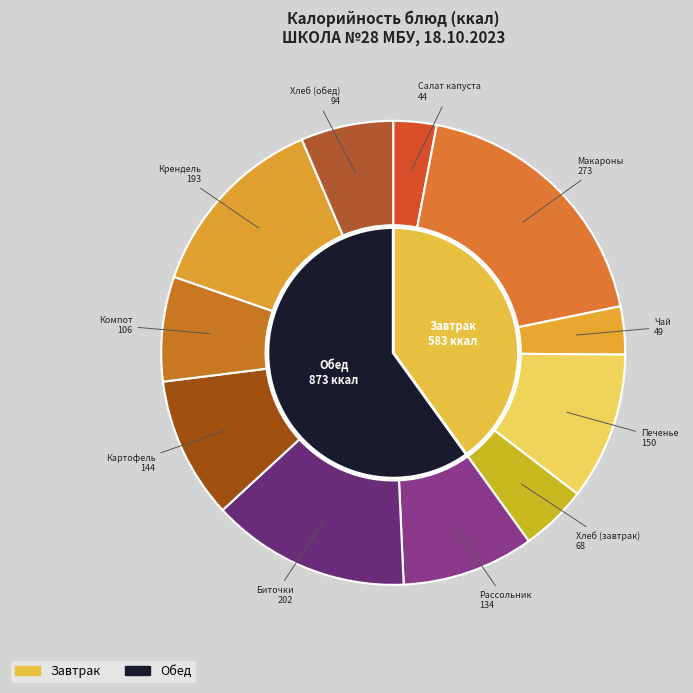

Does Биточки рубленые мясо-куринные account for over 50% of the chart?

No